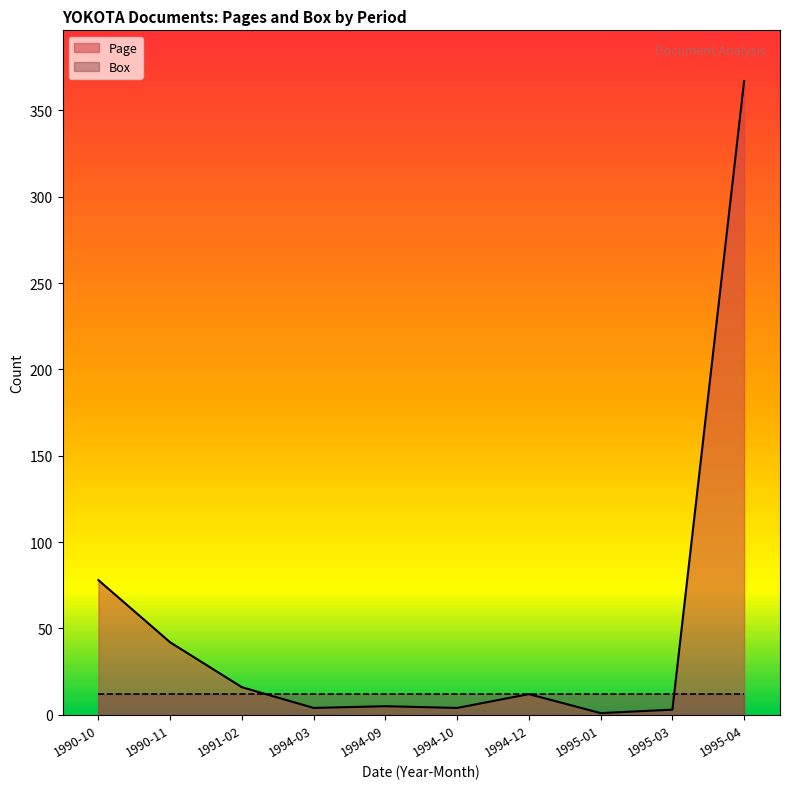

Which category has the lowest value across all series?

1995-01